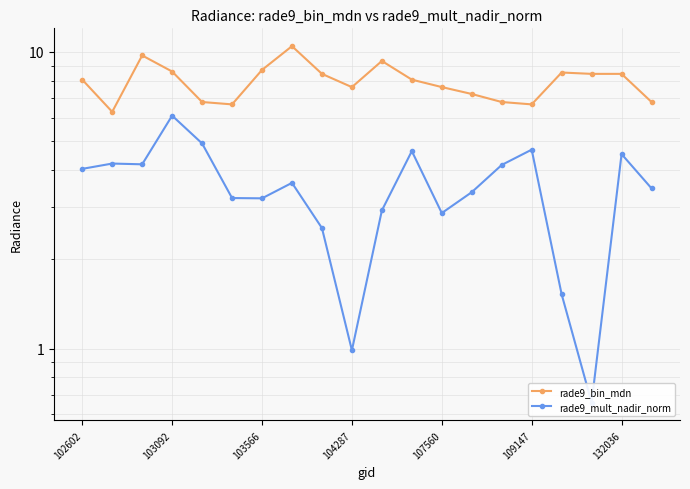

How many categories are shown in the chart?

20